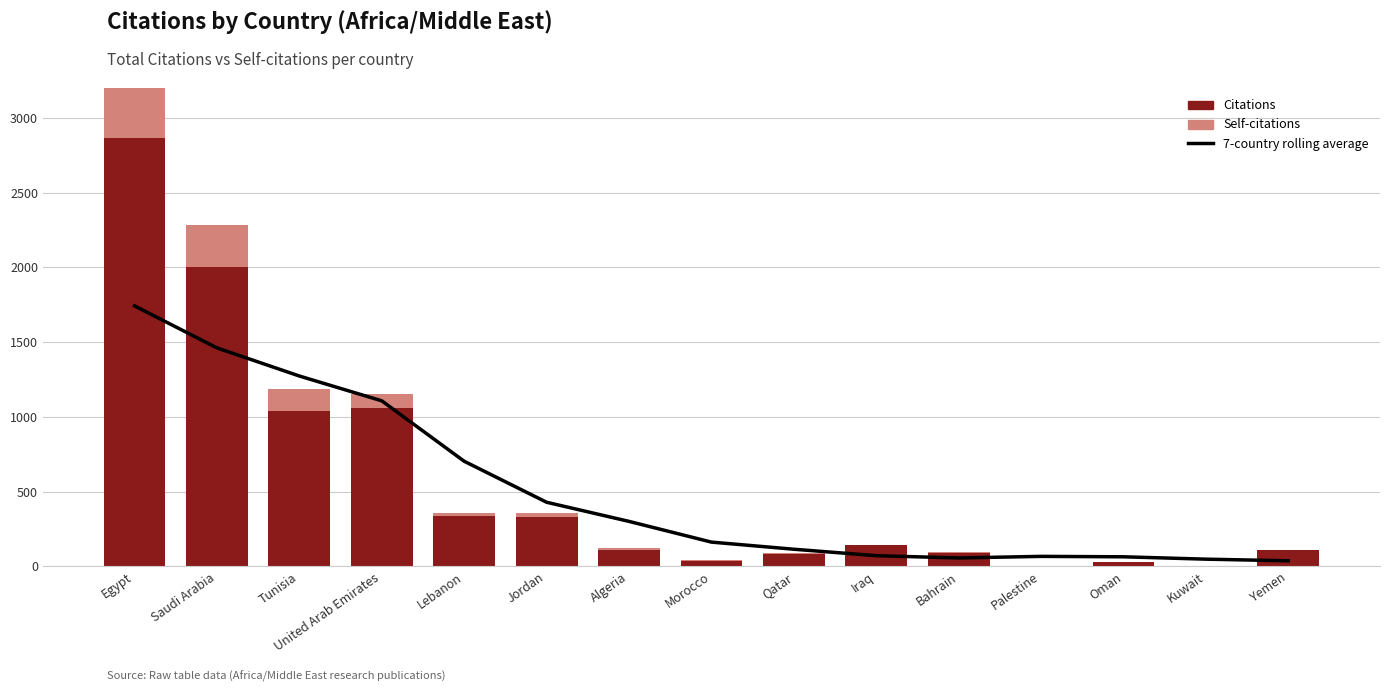

What is the label of the 5th bar from the right?

Bahrain